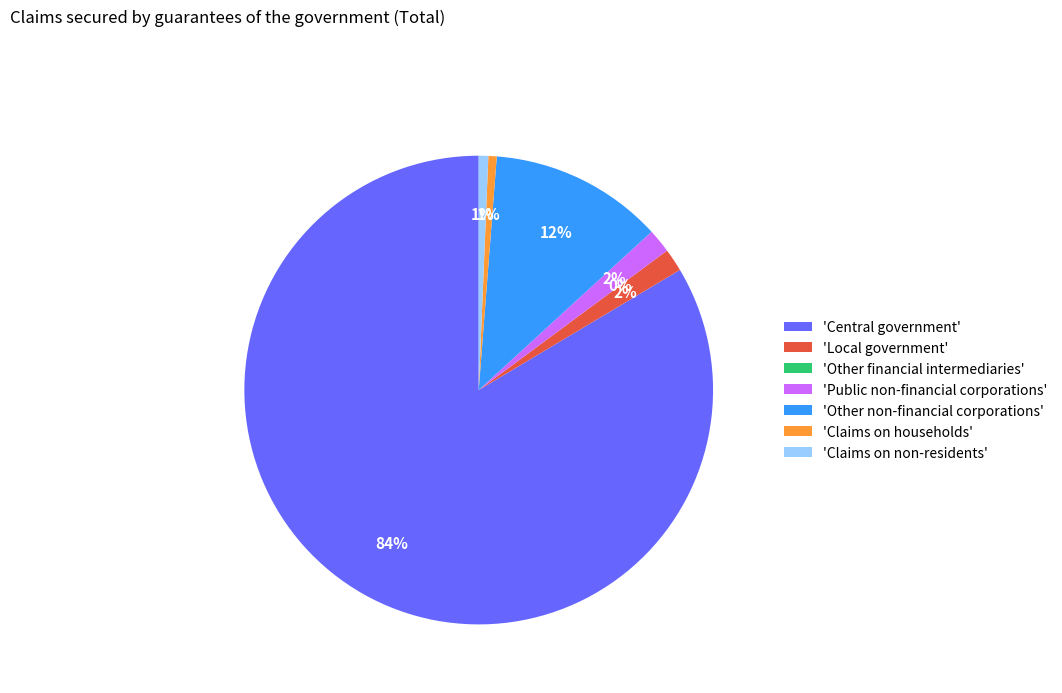

Does 'Other non-financial corporations' represent more than half of the total?

No